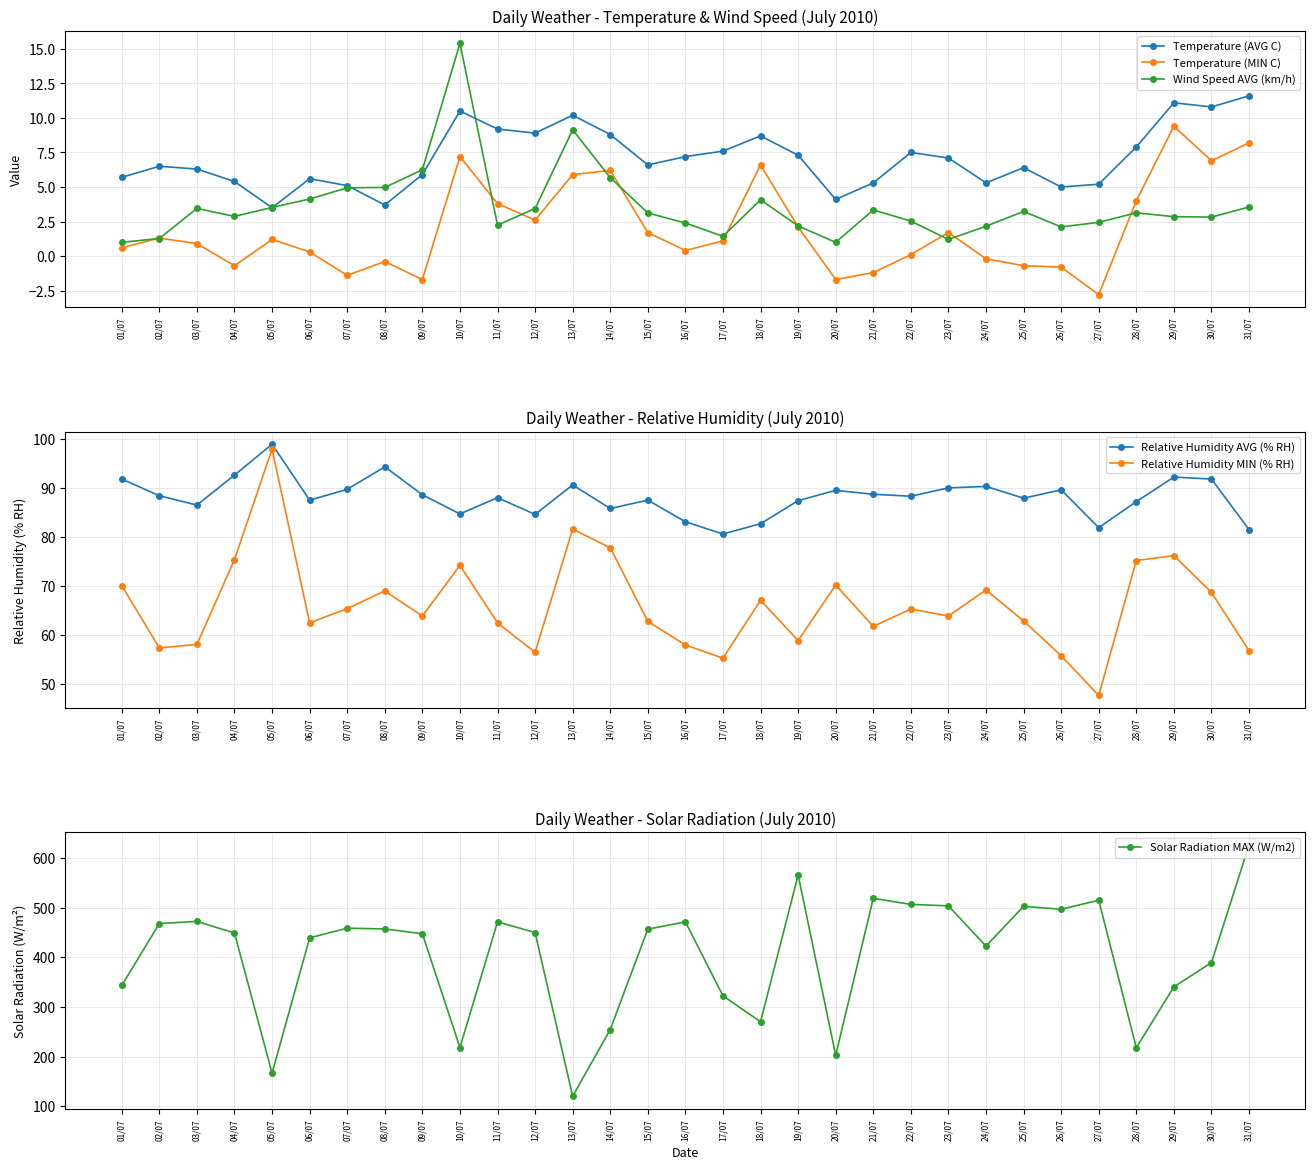

Is the value of Temperature (MIN C) at 07/07 greater than the value of Temperature (AVG C) at 16/07?

No